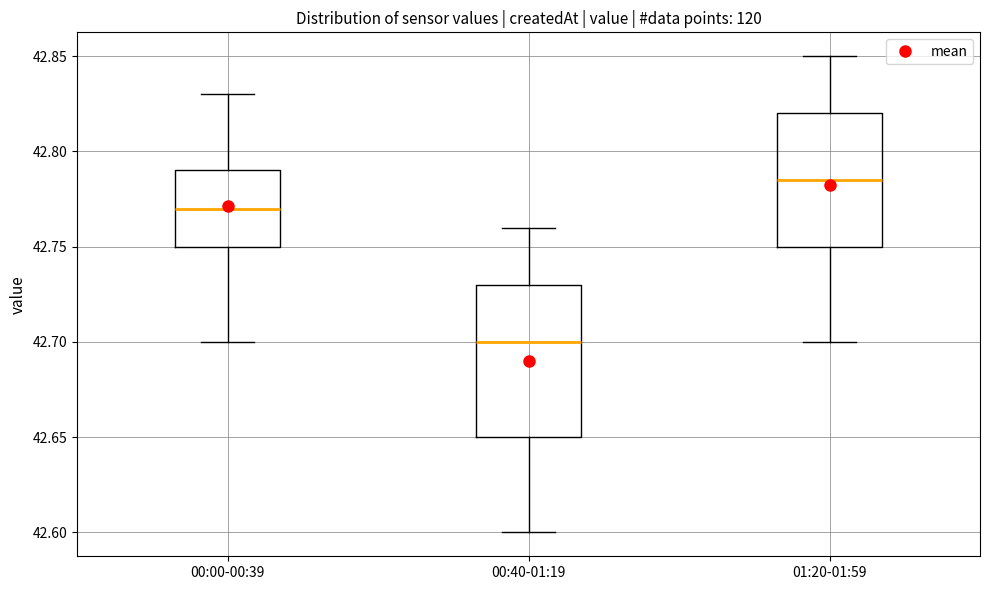

Where does the median line of the box for 01:20-01:59 sit on the y-axis? The values are not printed on the chart, so give them approximately, as read against the axis.

42.785